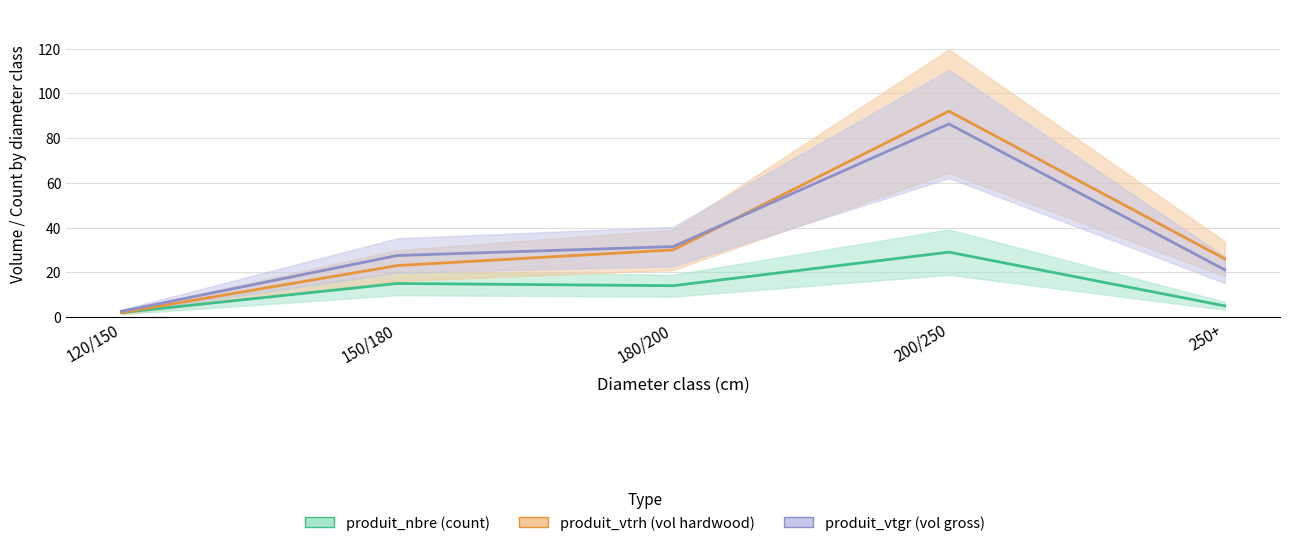

True or false: produit_vtrh has more than 2 points higher than both neighbors.

False